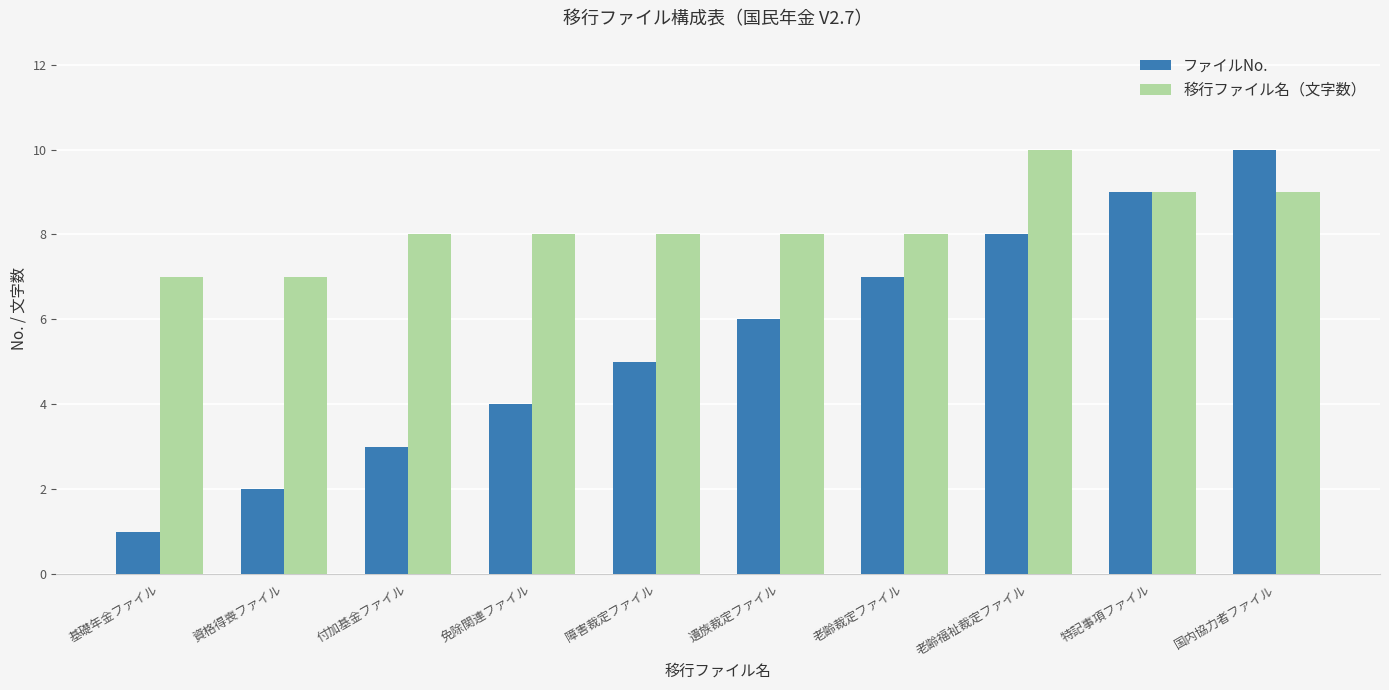

What is the label of the 10th bar from the right?

基礎年金ファイル